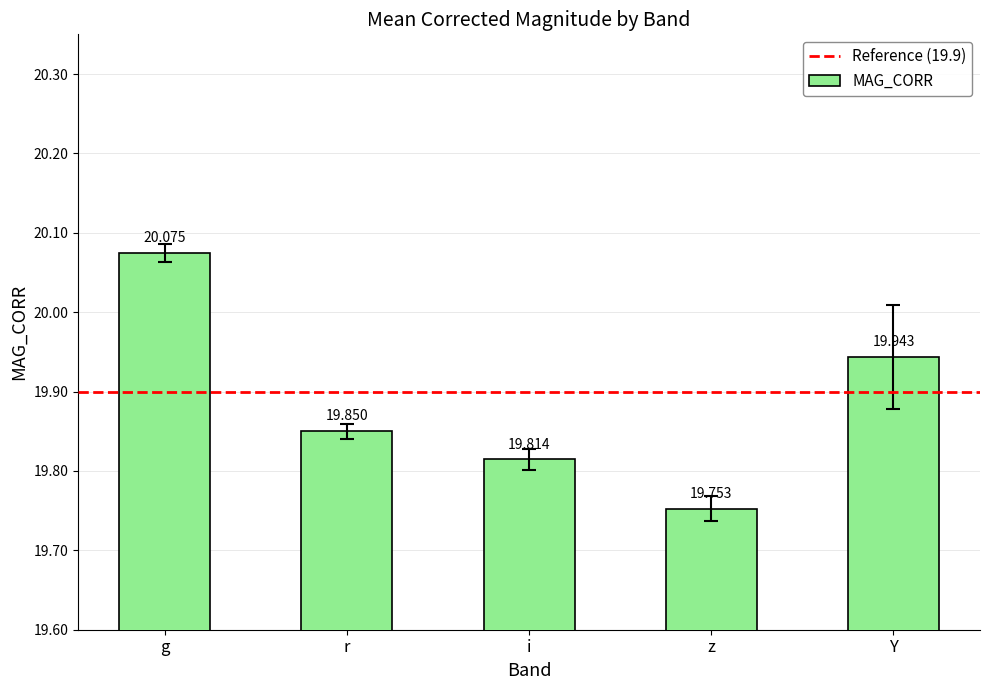

Rank the categories by value from highest to lowest.

g, Y, r, i, z